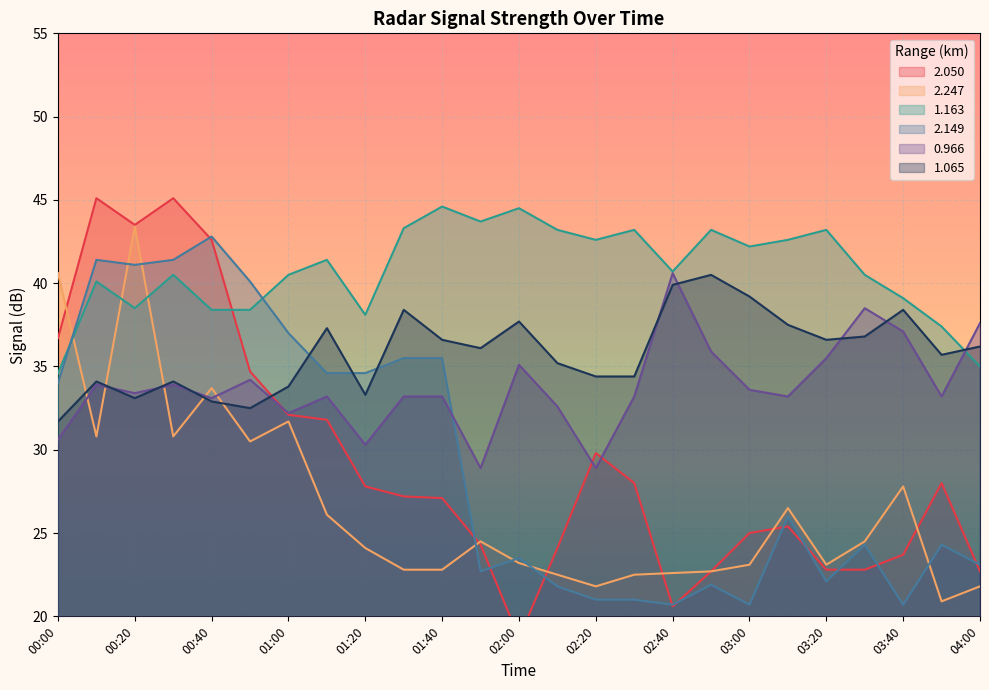

Is it true that 2.149 equals 35.7 at 04:00?

False